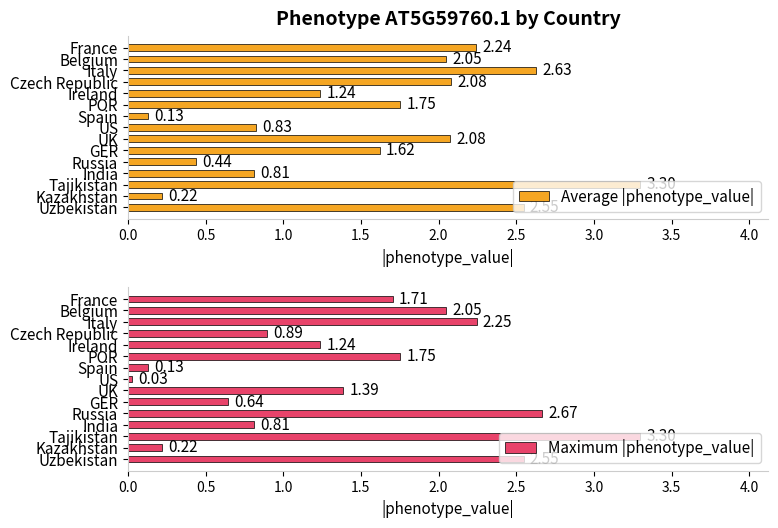

What is the difference between the second highest and second lowest values in the Average |phenotype_value| series?

2.4